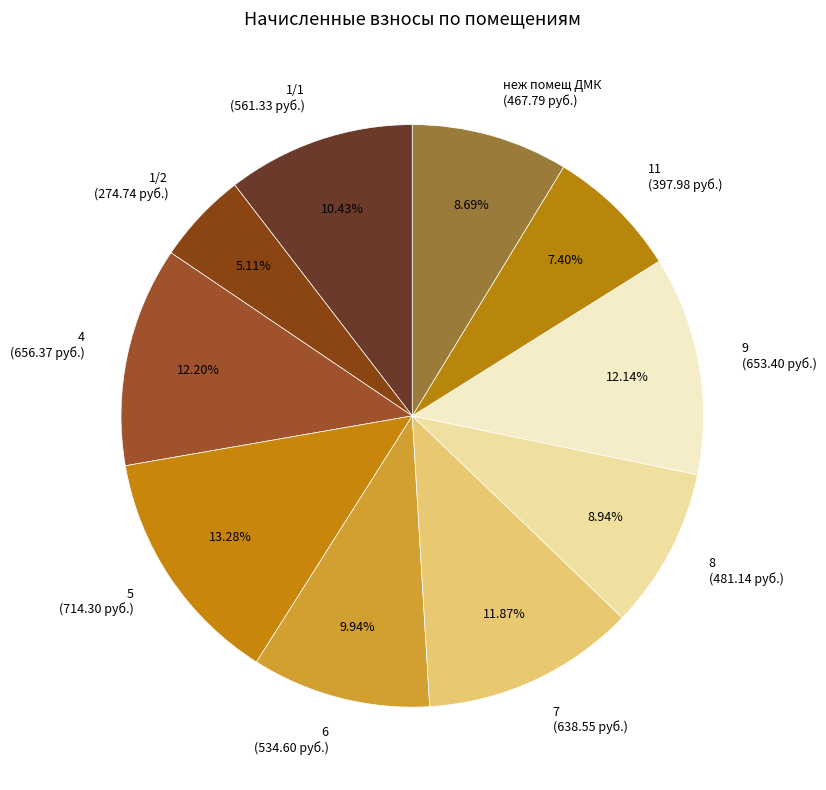

Do 8 and 1/2 together represent more than half of the pie?

No